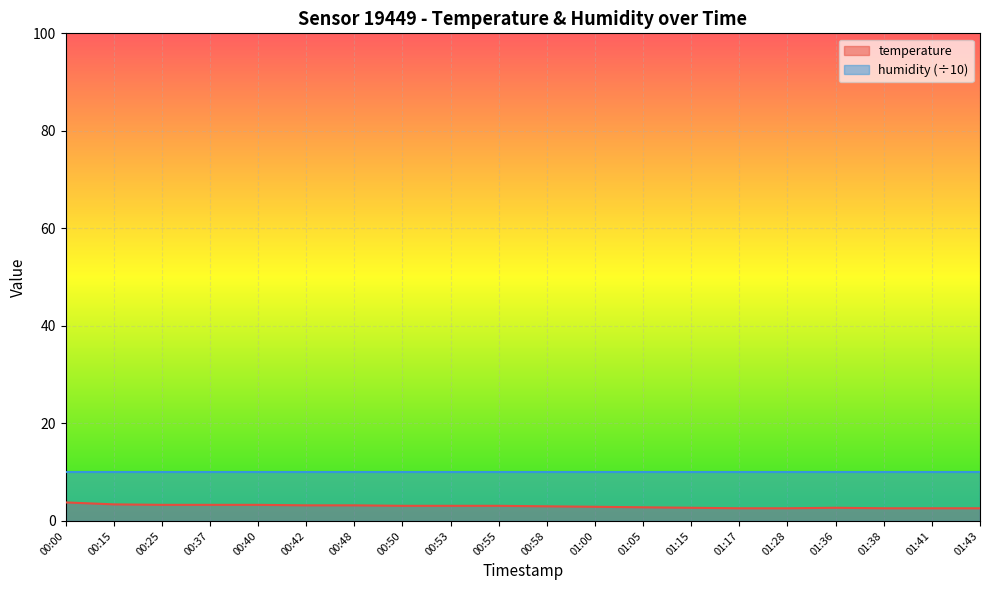

What is the value of the 16th point from the left?

2.6